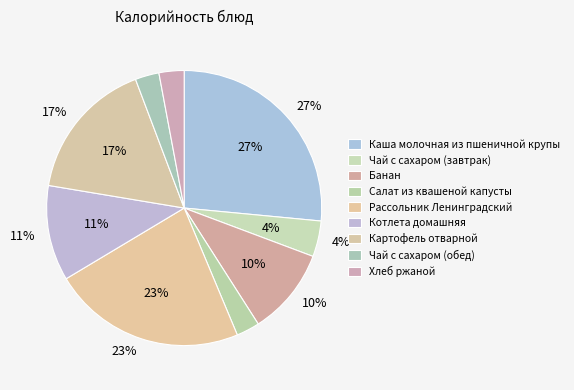

What is the smallest slice in the pie chart?

Салат из квашеной капусты